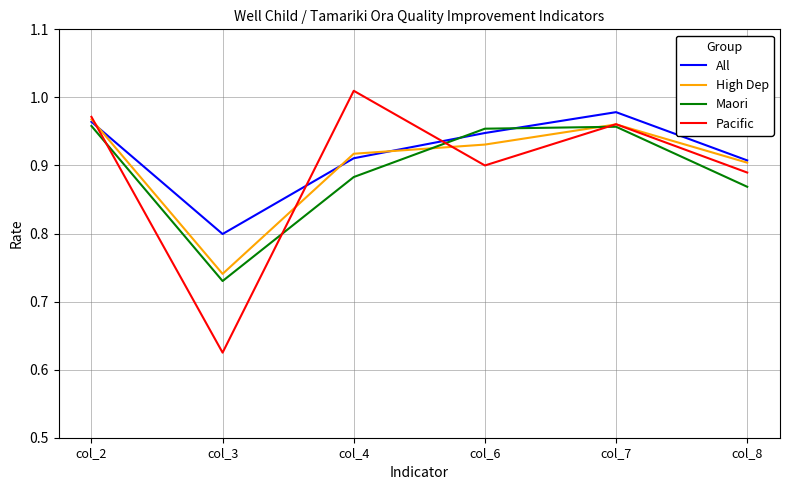

Rank the categories by High Dep value from lowest to highest.

col_3, col_8, col_4, col_6, col_7, col_2